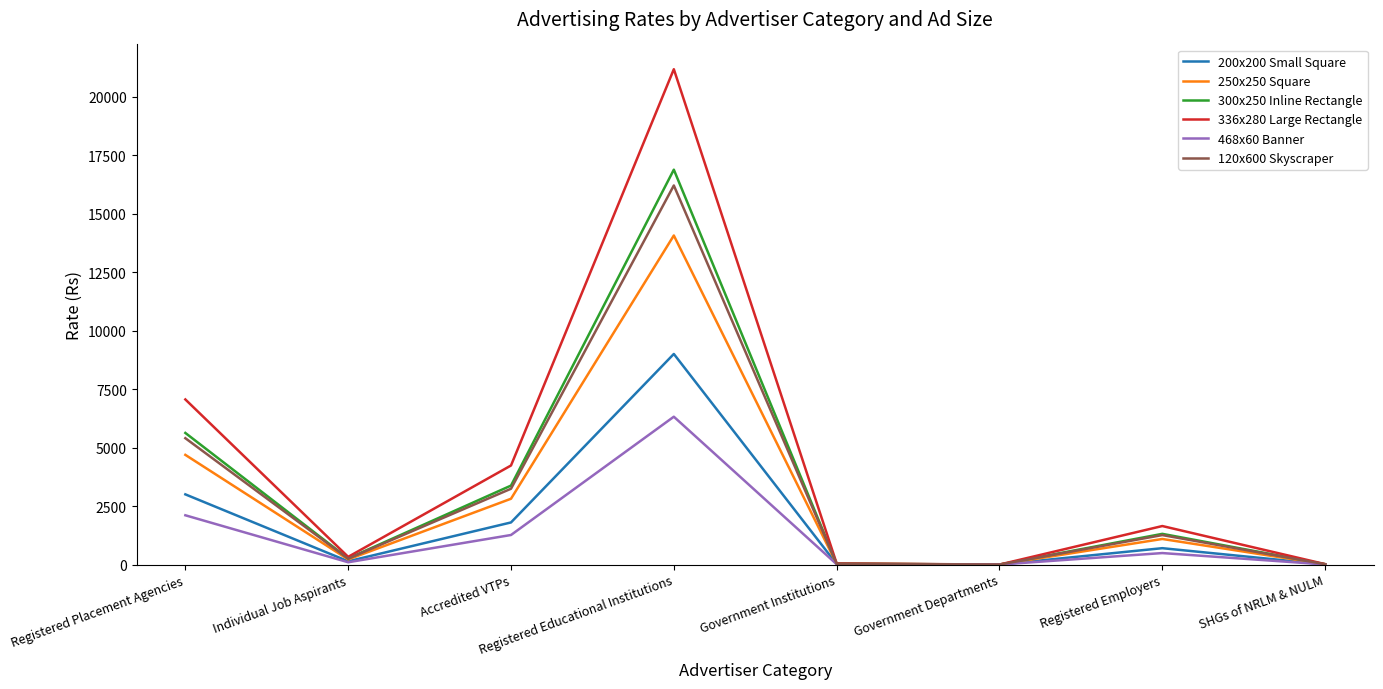

At which category does 336x280 Large Rectangle reach its first local valley?

Individual Job Aspirants